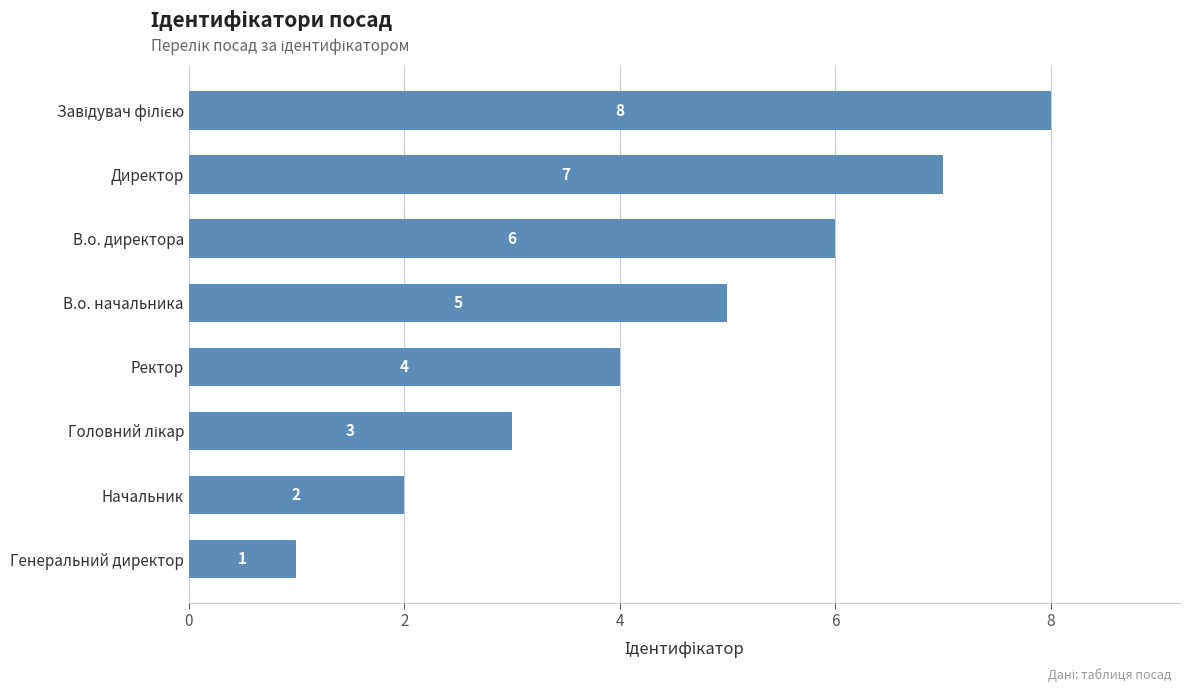

Count the values in the range 3 to 7.

5